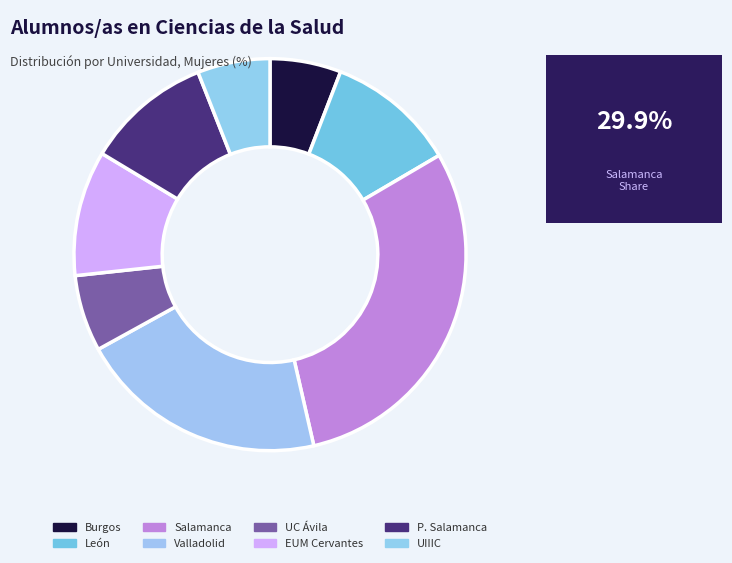

Is there a majority slice in this chart?

No